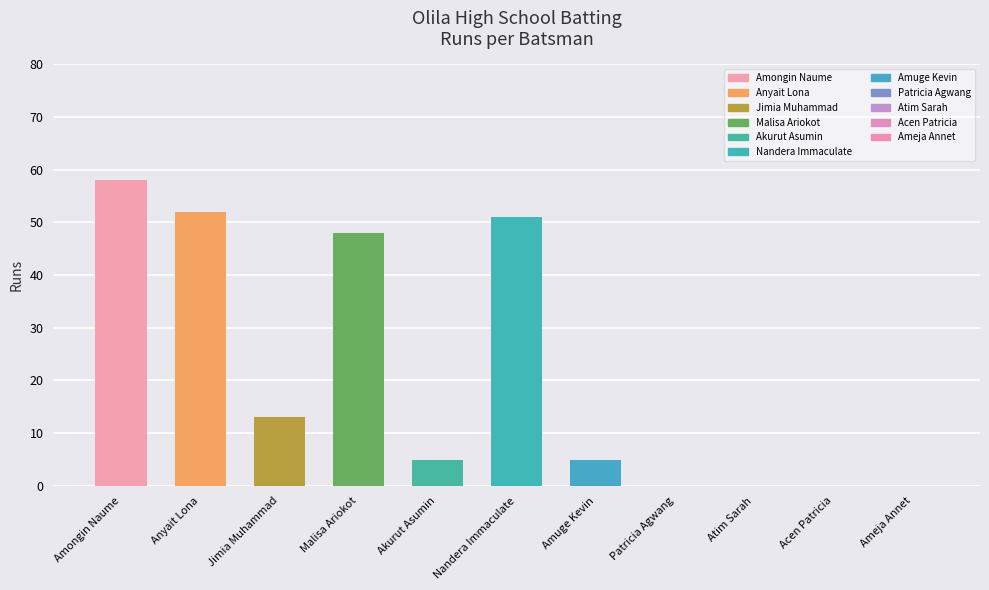

Between Atim Sarah and Amuge Kevin, which is larger?

Amuge Kevin